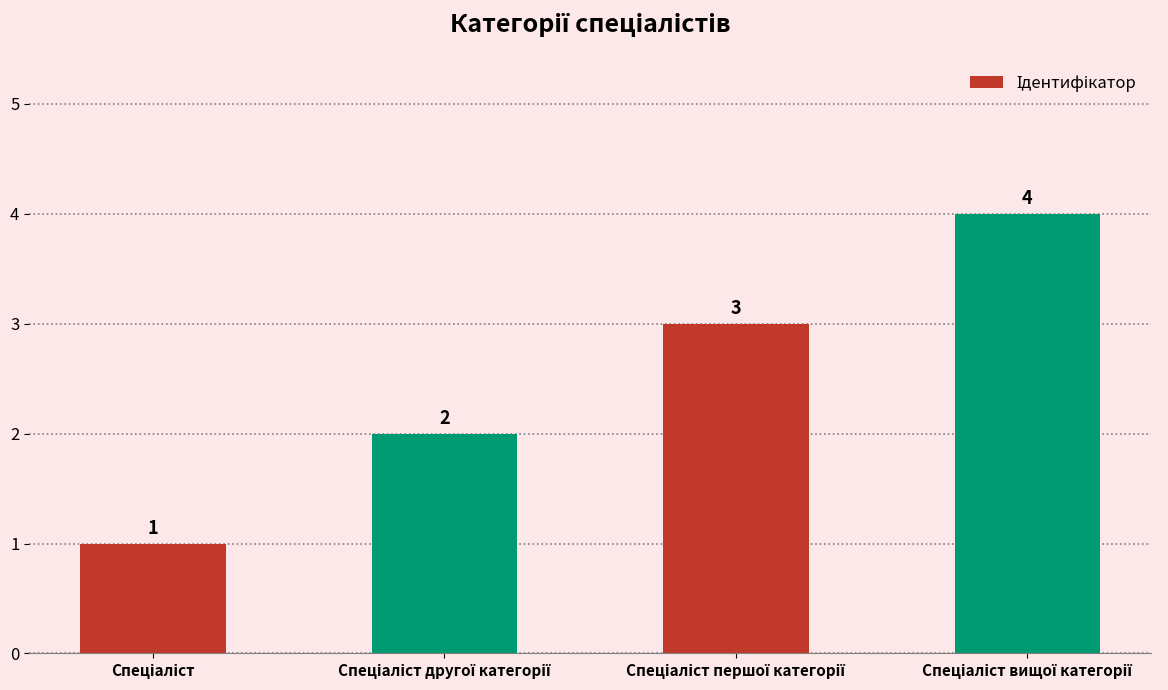

How many bars are there in total?

4